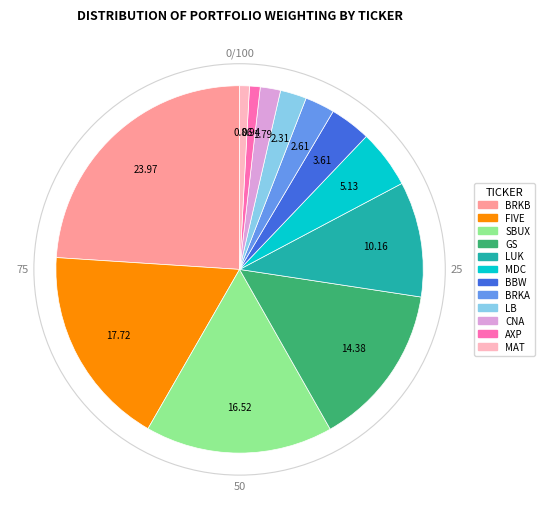

Do BRKA and CNA together represent more than half of the pie?

No